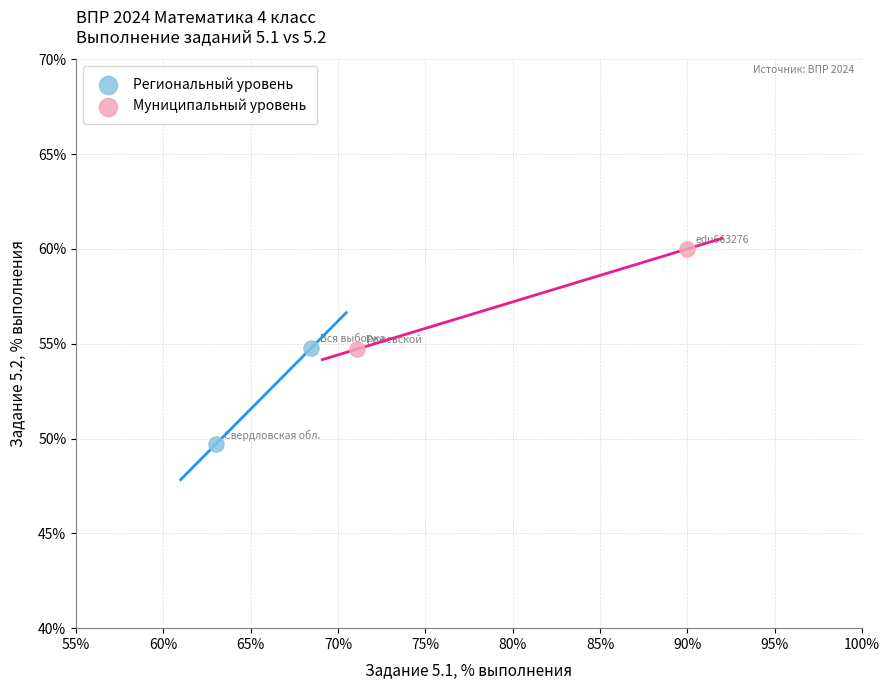

Which series reaches the minimum Y coordinate?

Региональный уровень